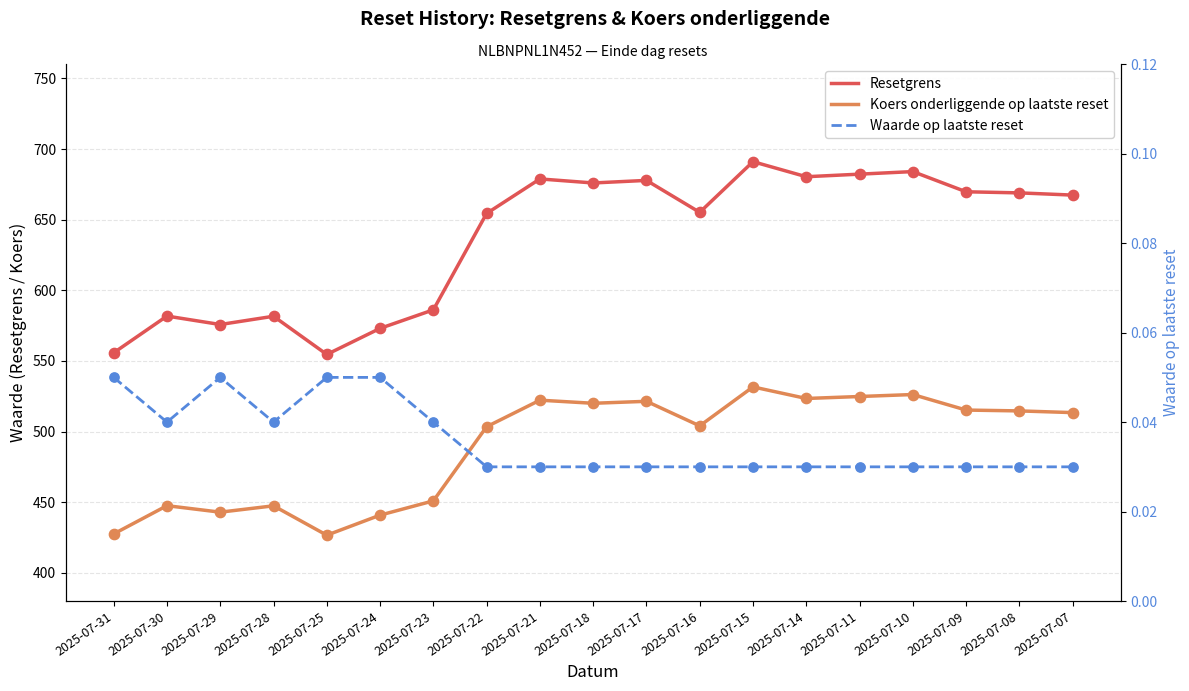

What is the total value across all series at 2025-07-21?

1201.1